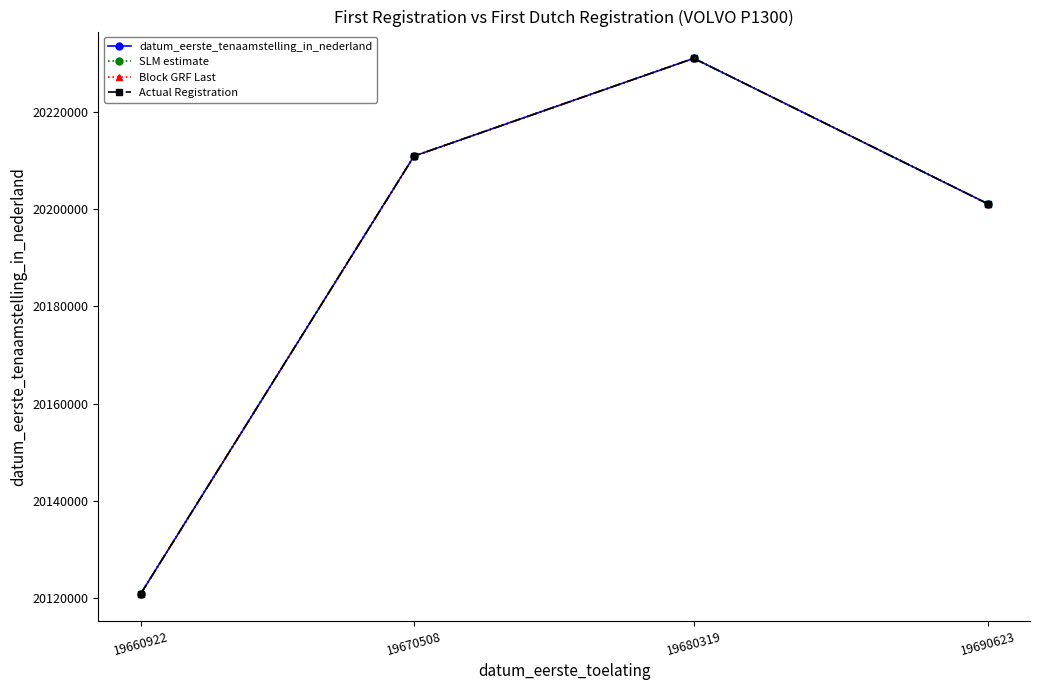

At how many categories does at least one series exceed 20217958?

1